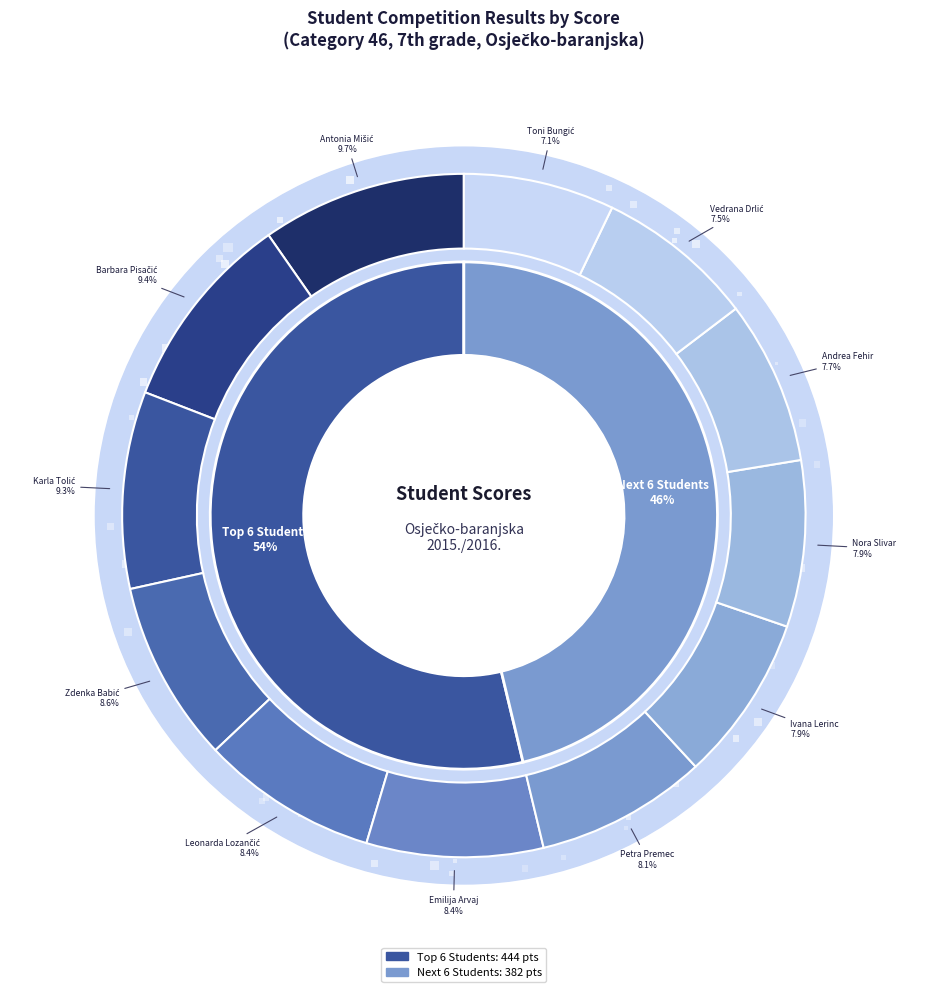

The Leonarda Lozančić slice represents 8% of the pie. True or false?

True